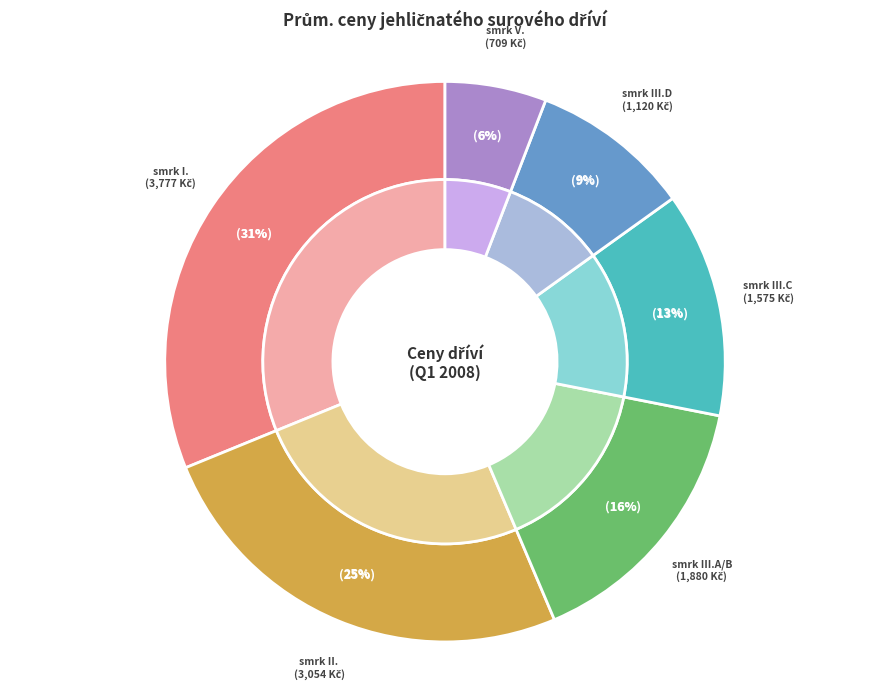

Count the number of slices in the pie.

6